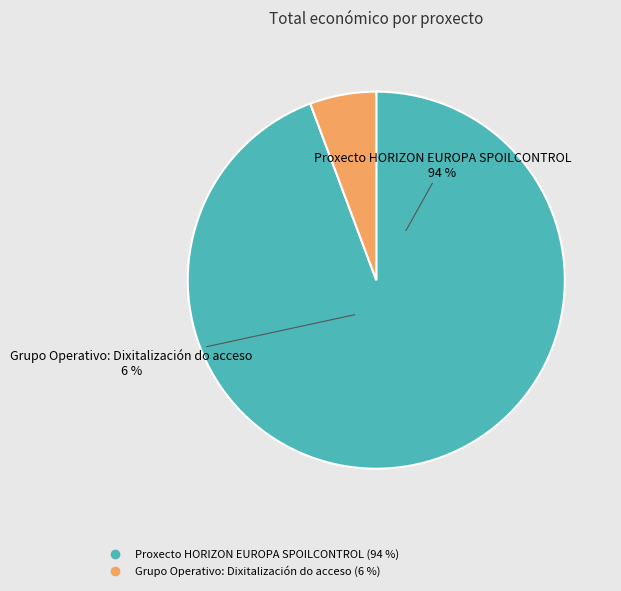

What is the change in value from Proxecto HORIZON EUROPA SPOILCONTROL to Grupo Operativo: Dixitalización do acceso?

-3734796